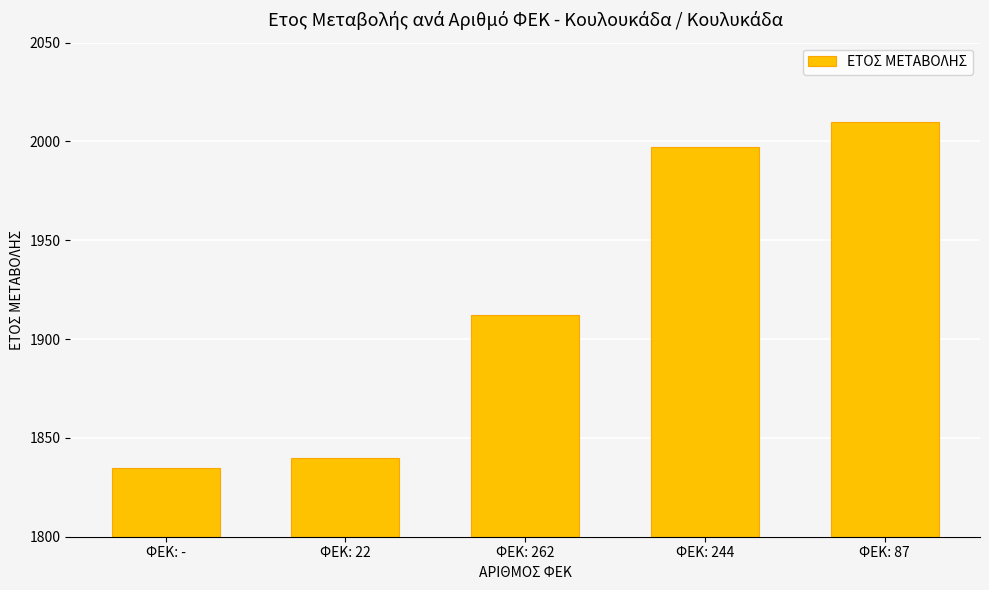

Read the value at ΦΕΚ: 244.

1997